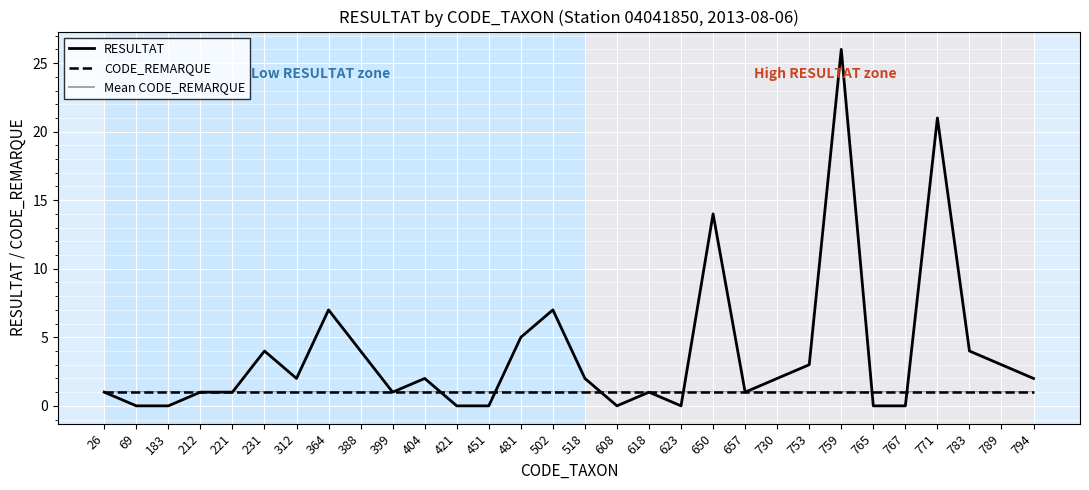

True or false: RESULTAT has a value of 2 at 518.

True